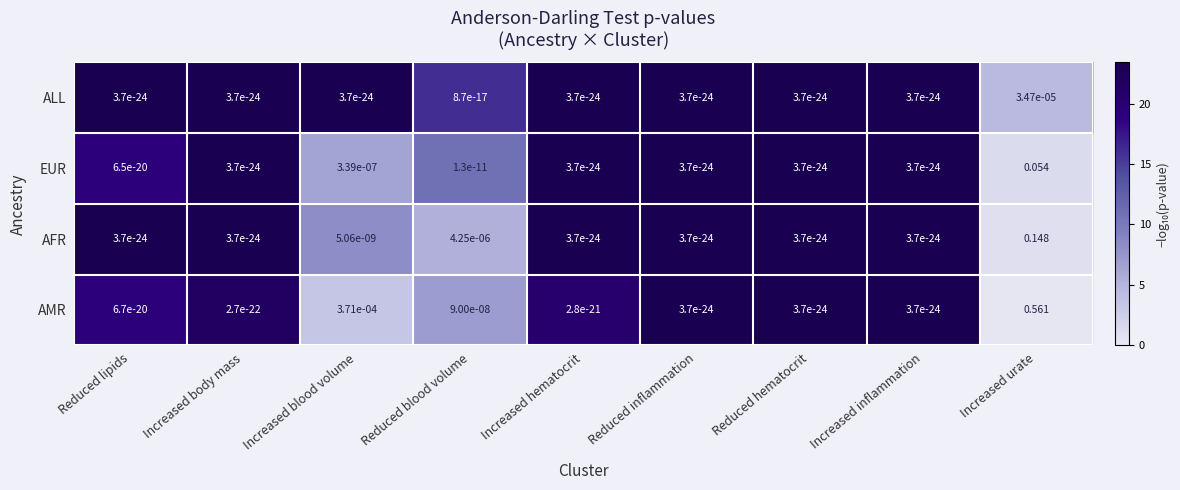

At which category is the sum across all series the highest?

Increased urate